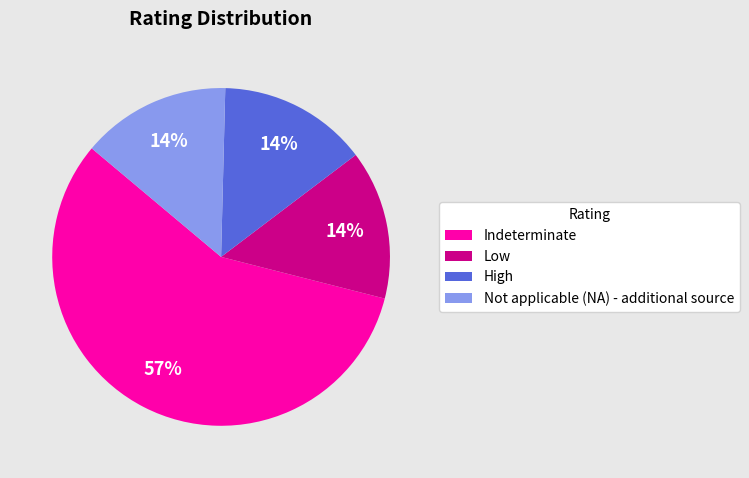

What is the ratio of the value at Low to the value at Not applicable (NA) - additional source?

1.0